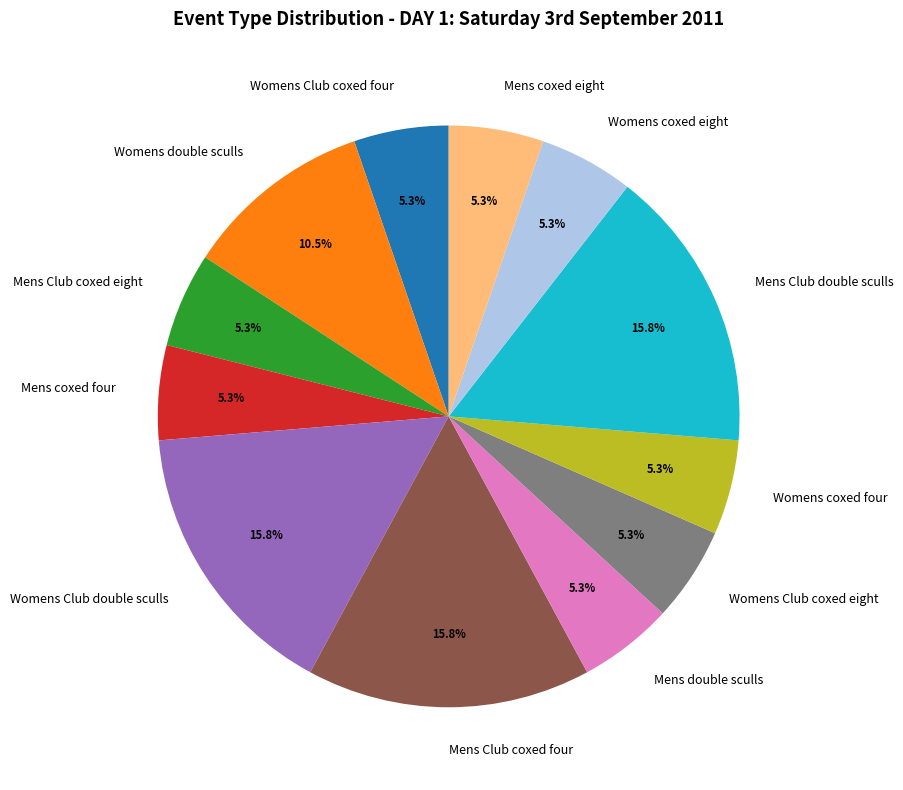

What percentage is NOT represented by Womens Club coxed four?

94.7%